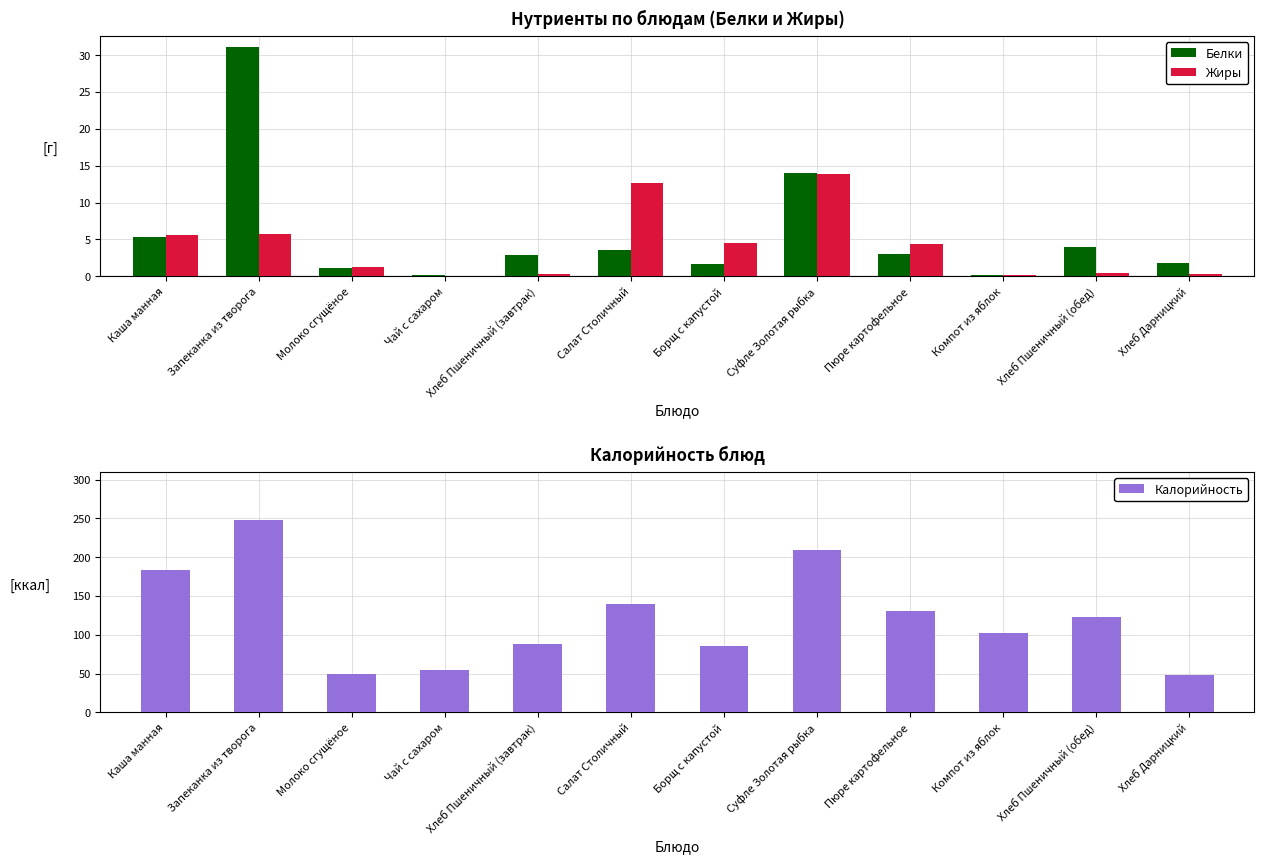

At which category is the sum across all series the highest?

Запеканка из творога